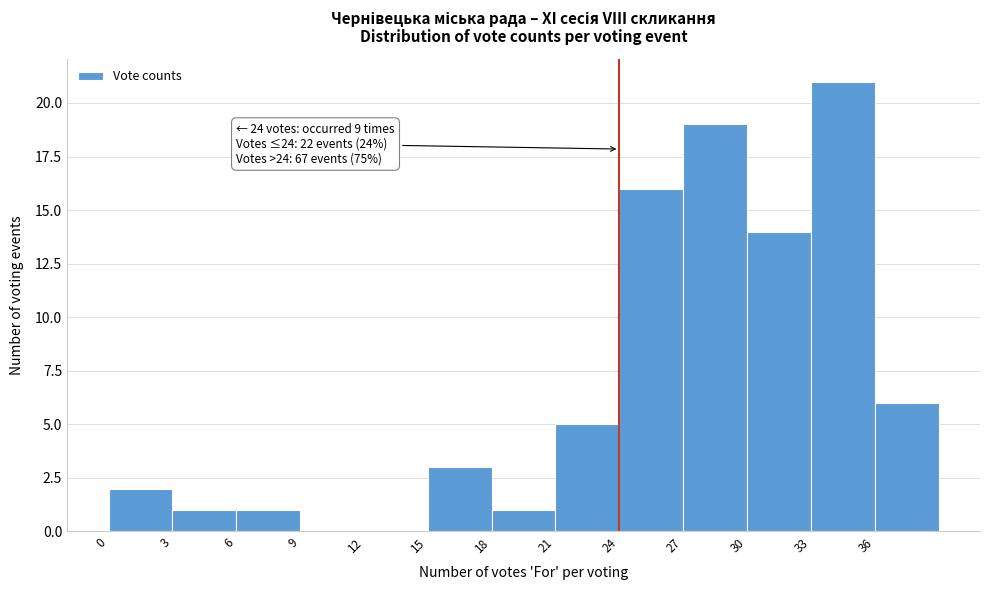

Over which range of the x-axis is the bar tallest?

33 to 36